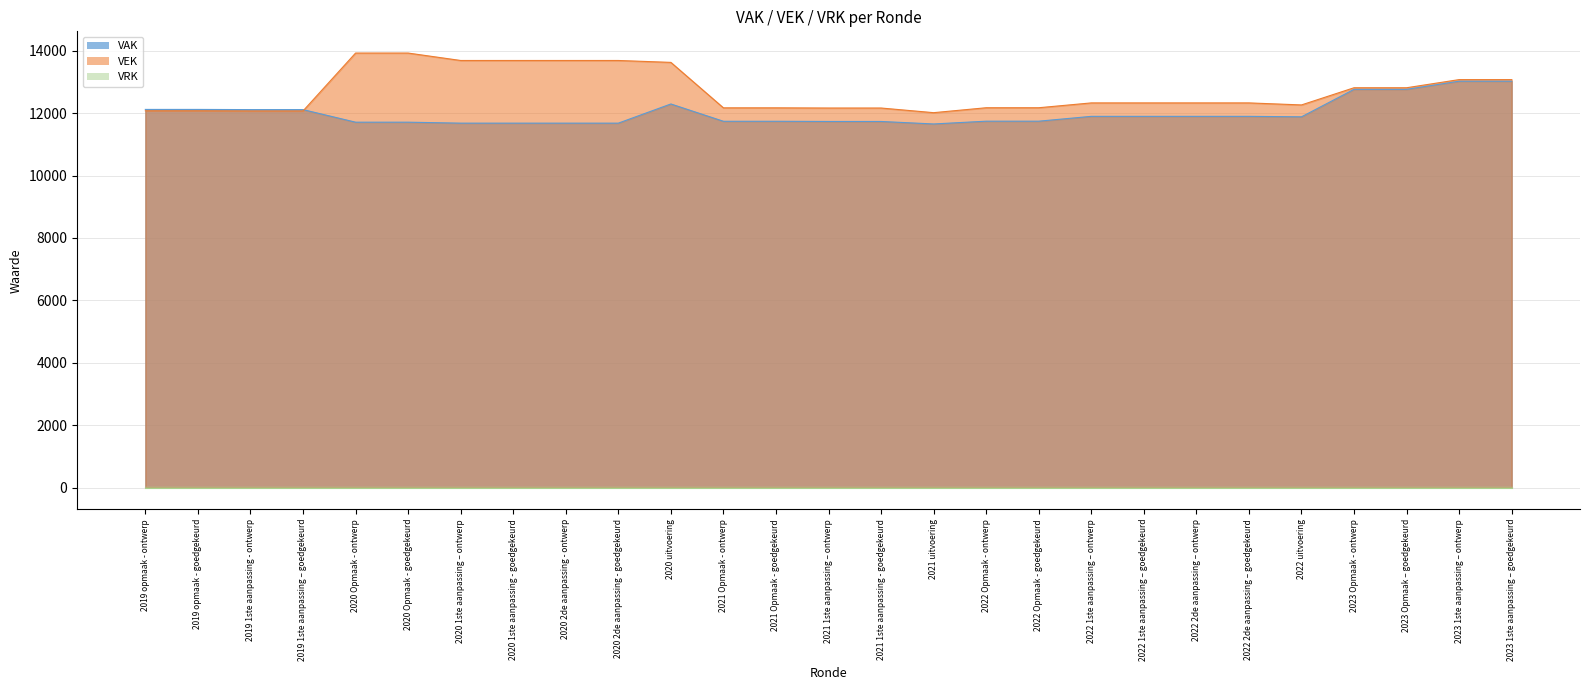

Count the number of data series in this chart.

3